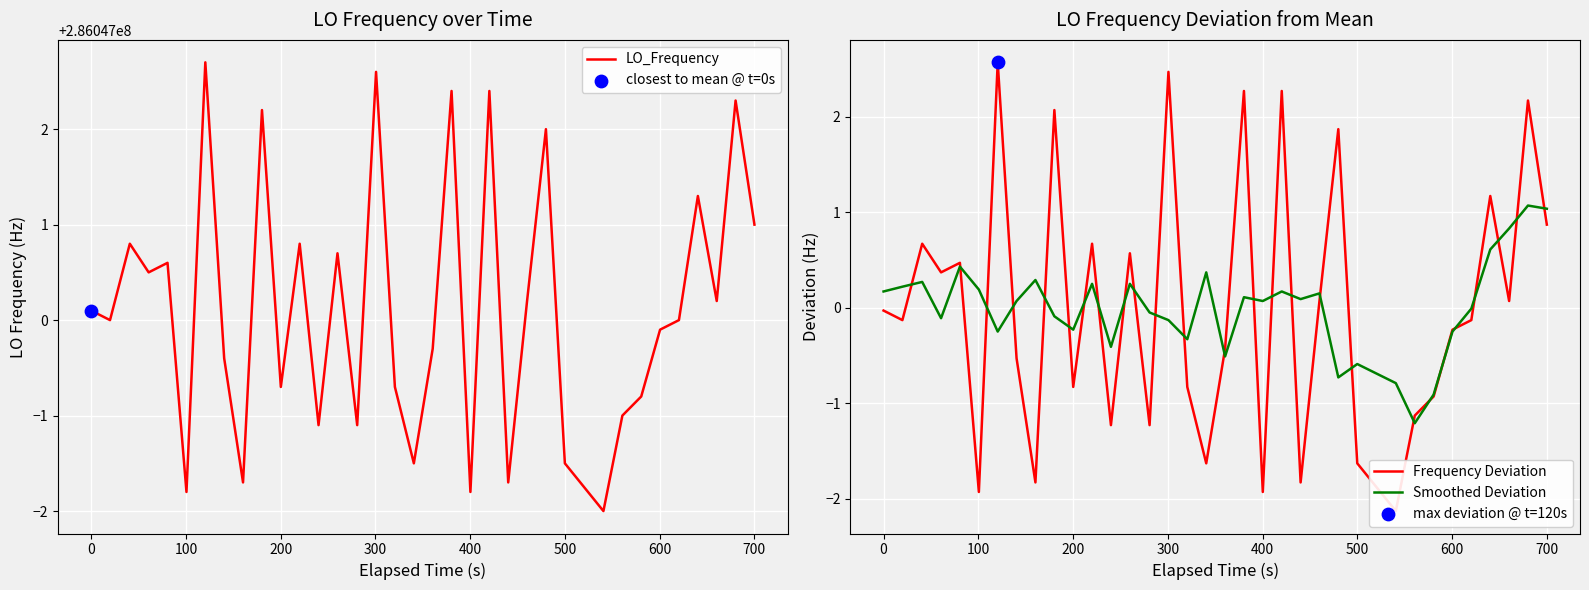

What are all the series names shown in the legend?

LO_Frequency, Frequency Deviation, Smoothed Deviation